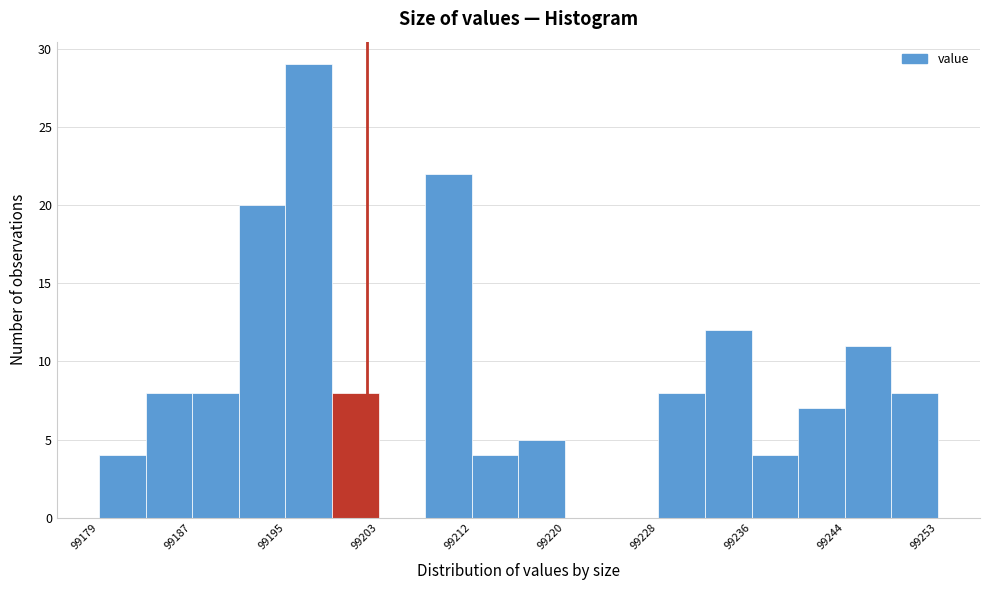

Reading left to right, list every bar in this chart as the range it spans on the x-axis followed by its height. Neither the bar edges nor the heights are printed on the chart, so give them approximately, as read against the axes.

99179 to 99183: 4
99183 to 99187: 8
99187 to 99191: 8
99191 to 99195: 20
99195 to 99199: 29
99199 to 99203: 8
99203 to 99208: 0
99208 to 99212: 22
99212 to 99216: 4
99216 to 99220: 5
99220 to 99224: 0
99224 to 99228: 0
99228 to 99232: 8
99232 to 99236: 12
99236 to 99240: 4
99240 to 99244: 7
99244 to 99248: 11
99248 to 99253: 8